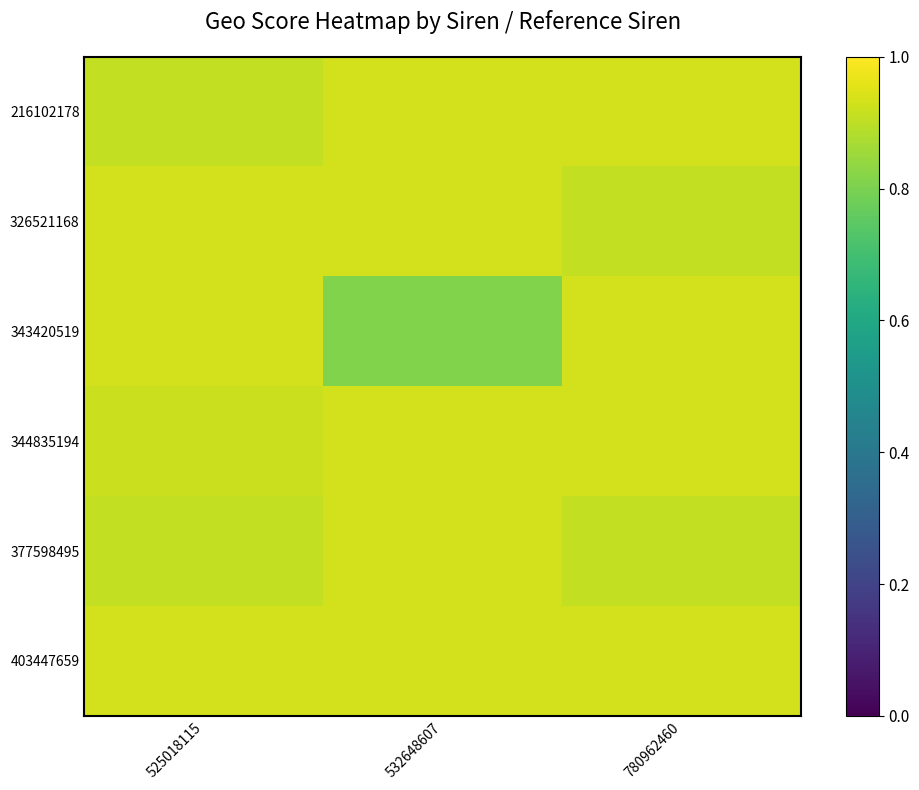

Rank the series at 525018115 from highest to lowest value.

326521168, 343420519, 403447659, 344835194, 216102178, 377598495